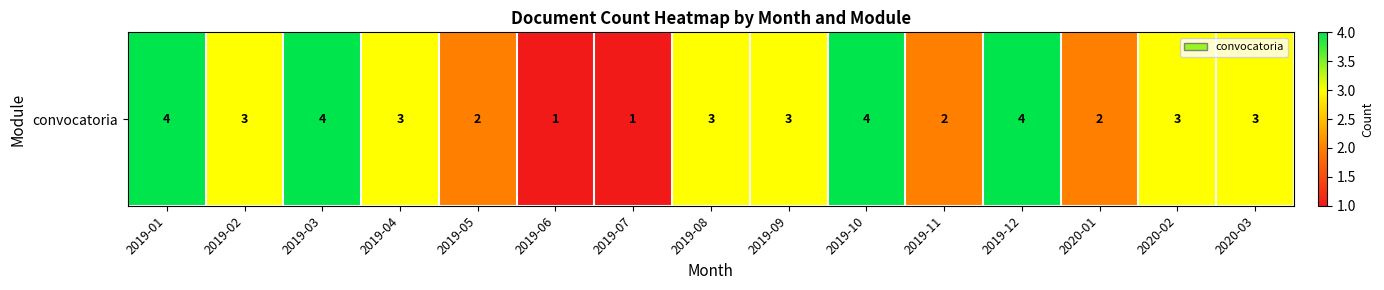

Reading right to left, list all the values displayed in this chart.

2020-03=3	2020-02=3	2020-01=2	2019-12=4	2019-11=2	2019-10=4	2019-09=3	2019-08=3	2019-07=1	2019-06=1	2019-05=2	2019-04=3	2019-03=4	2019-02=3	2019-01=4